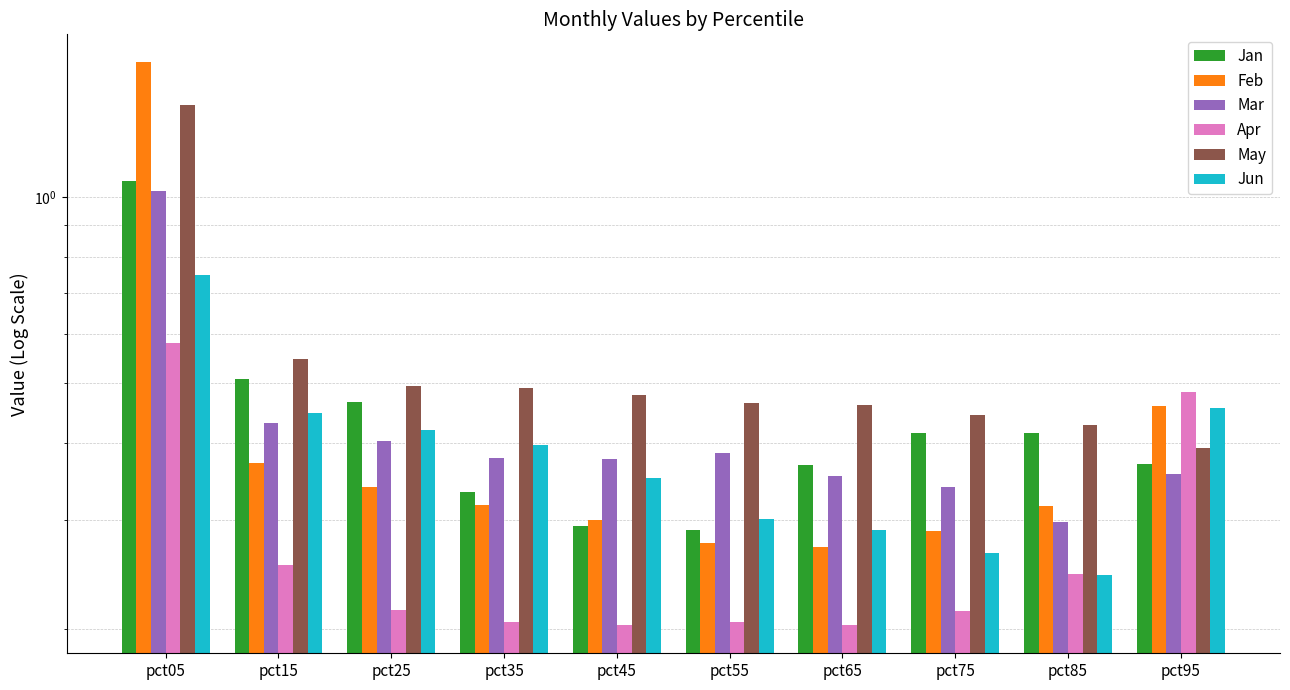

What value does the Mar series have at pct35?

0.4